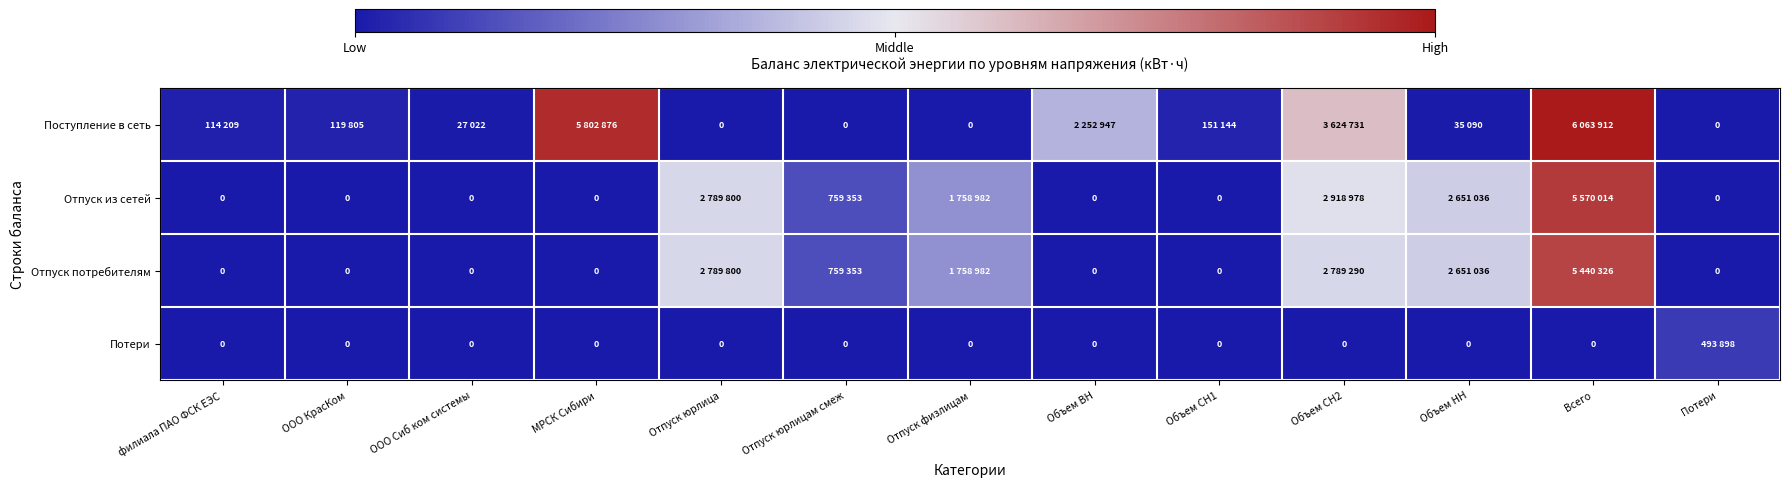

Which series has the largest range (max minus min)?

Поступление в сеть